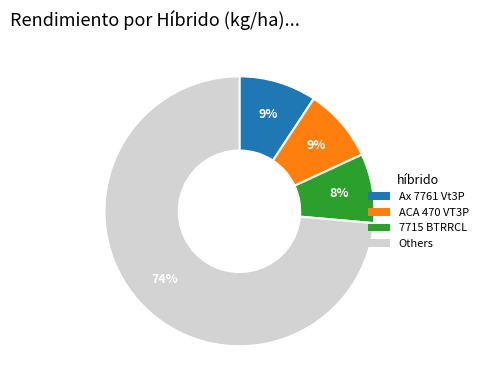

Does any single category account for the majority?

Yes